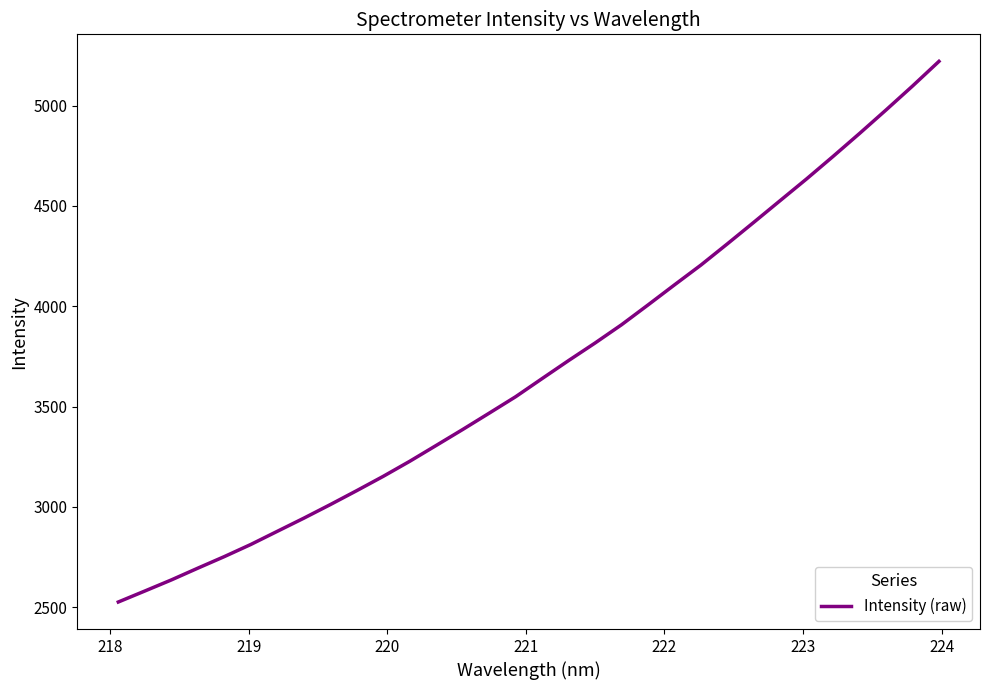

What is the minimum value shown in the chart?

2525.9